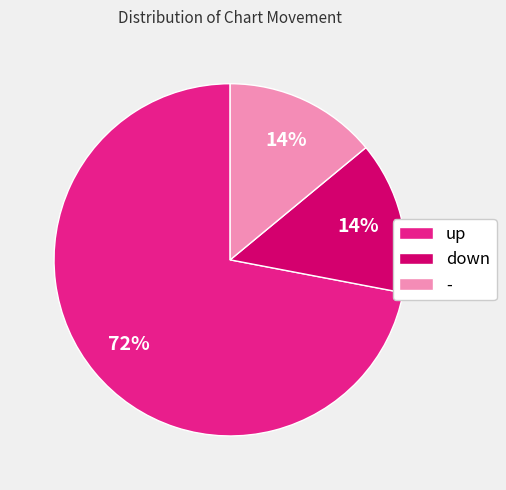

Is it true that up is 81% of the pie?

False